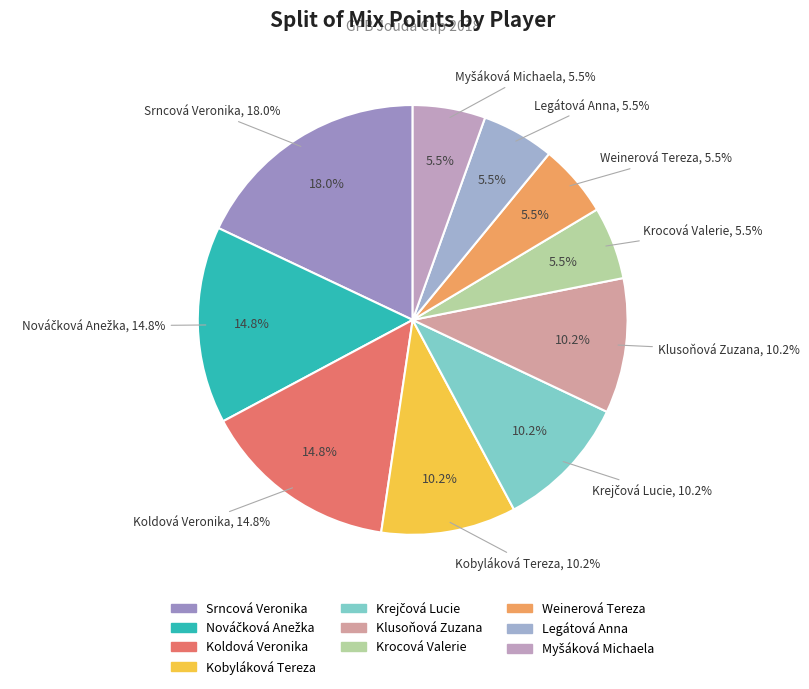

Which category has the biggest portion of the pie?

Srncová Veronika